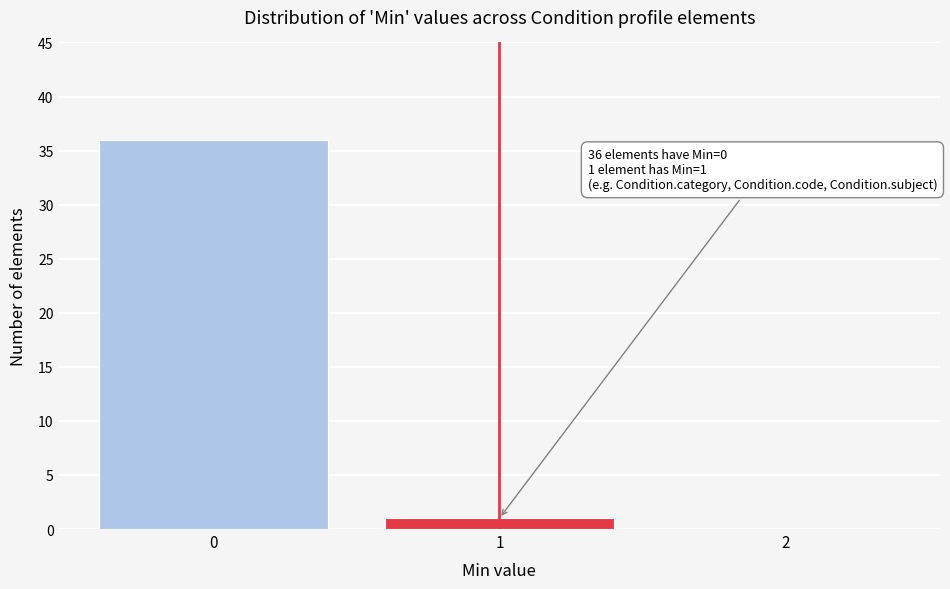

Reading left to right, what are all the values shown in this chart?

0=36	1=1	2=0